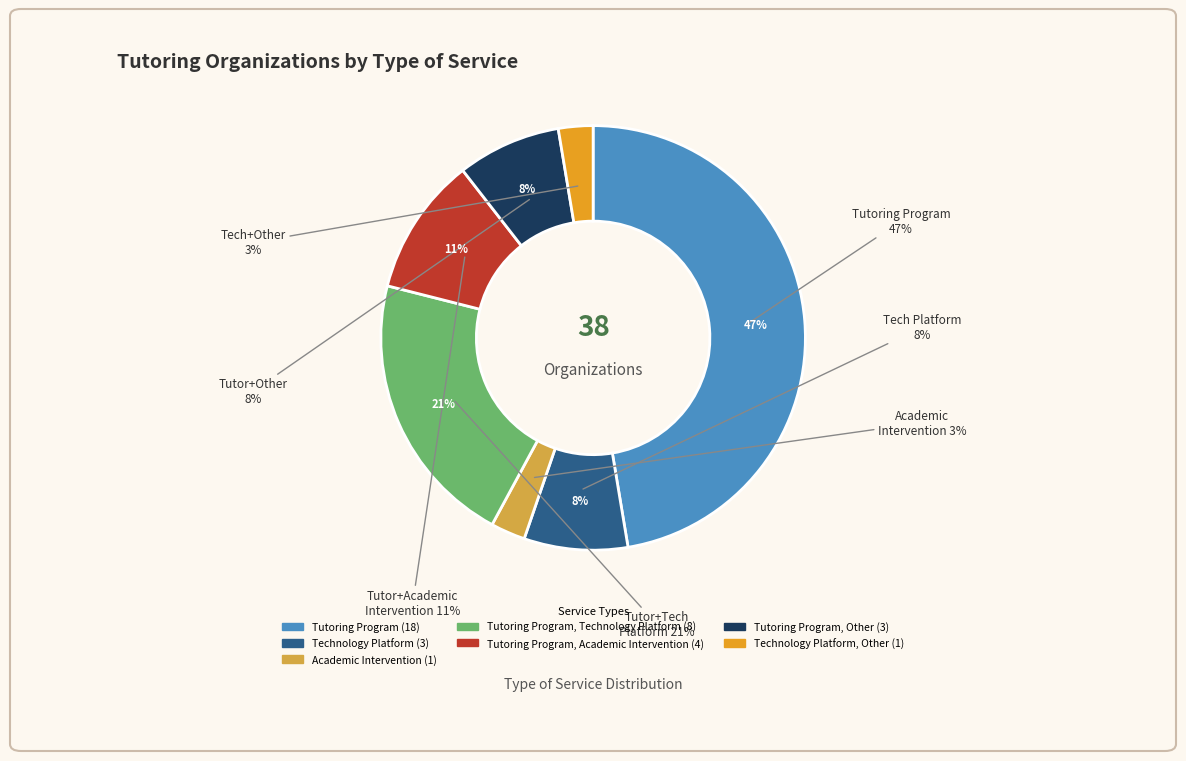

Which has a higher value, Academic Intervention or Technology Platform, Other?

Academic Intervention